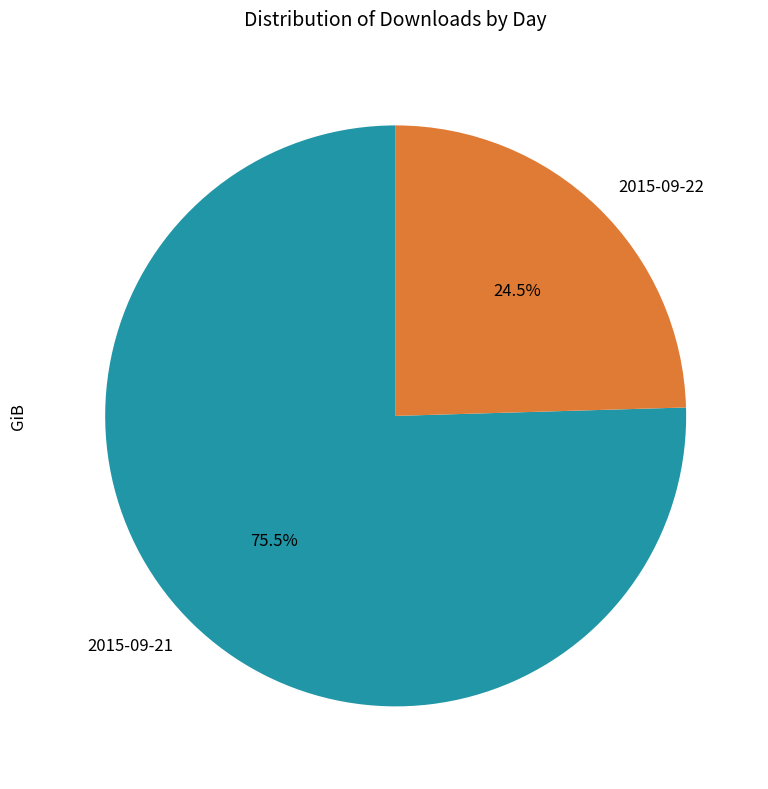

What is the ratio of the value at 2015-09-22 to the value at 2015-09-21?

0.3